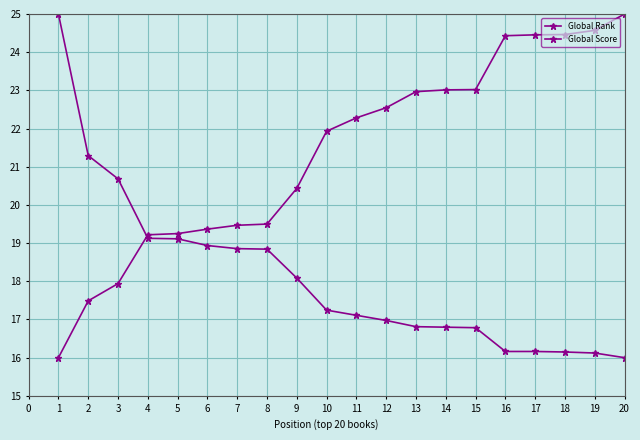

What is the average value of the Global Rank series?

21.4